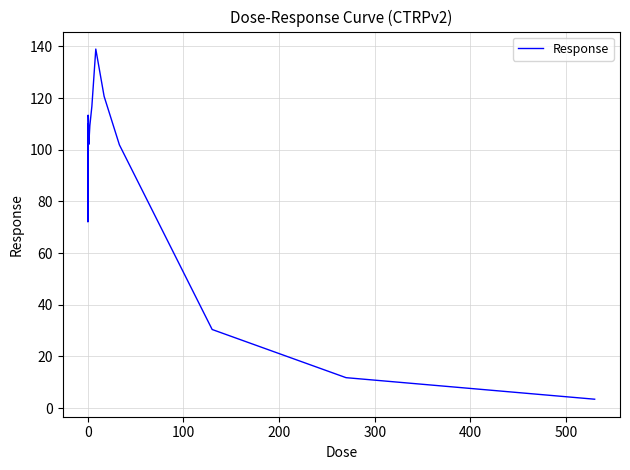

What is the minimum value shown in the chart?

3.4